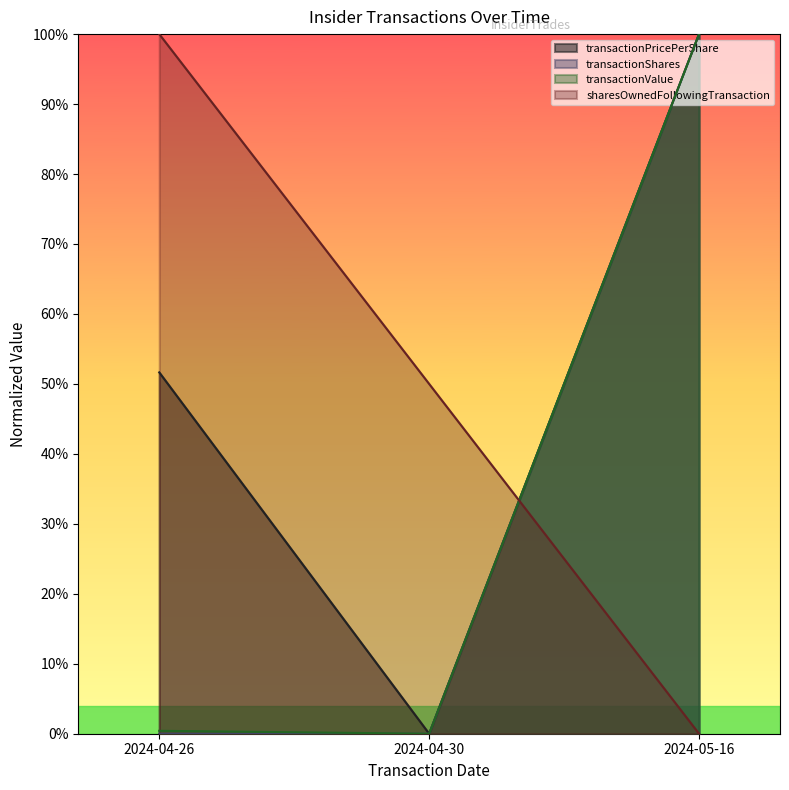

What is the label of the 3rd point from the left?

2024-05-16